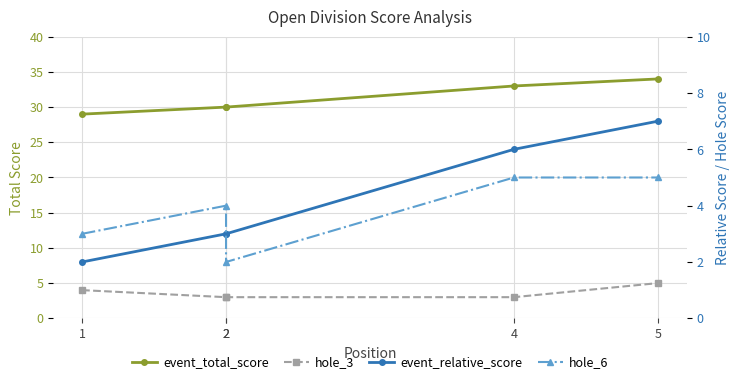

Which has a higher value, 1 or 2?

2